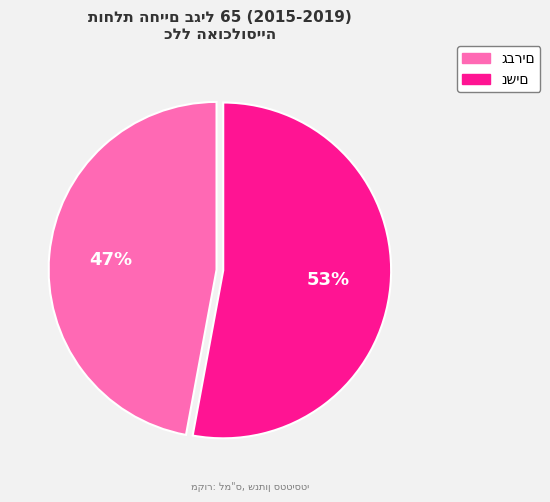

To the nearest percent, what is the difference between the largest and smallest slice percentages?

6%